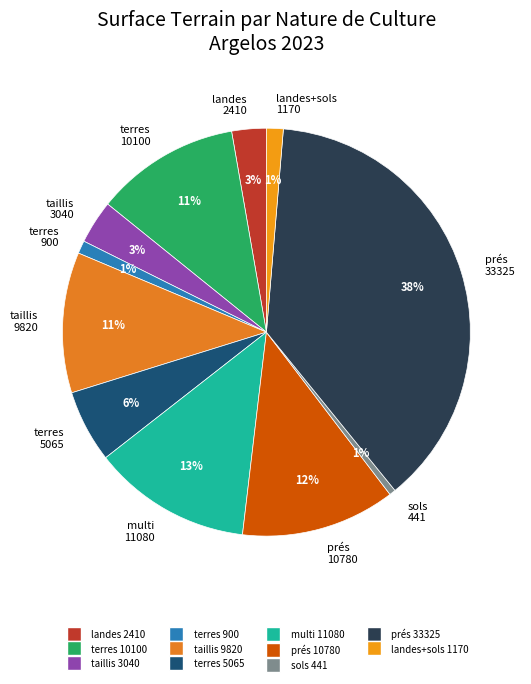

What percentage is the multi 11080 slice, to the nearest percent?

13%